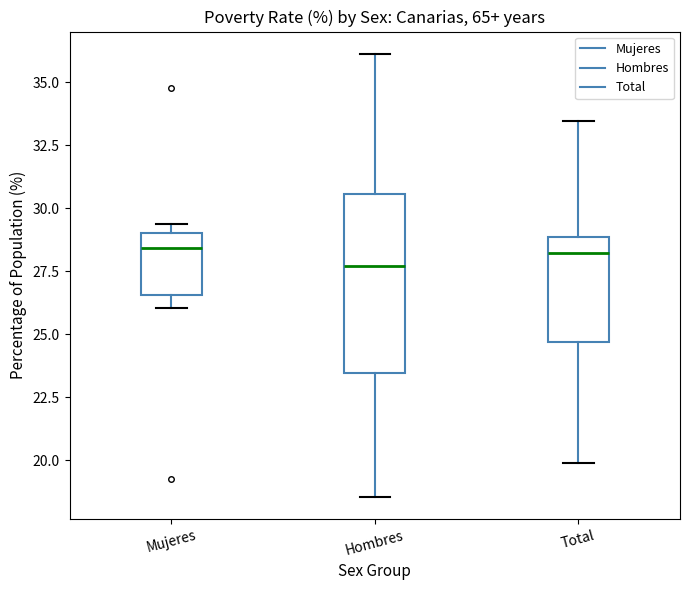

Reading left to right, read every box against the y-axis: the position of its median line, the range the box covers, and the ends of its whiskers. The values are not printed on the chart, so give them approximately, as read against the axis.

Mujeres: median 28.5, box 26.5 to 29.0, whiskers 26.0 to 29.5
Hombres: median 27.5, box 23.5 to 30.5, whiskers 18.5 to 36.0
Total: median 28.0, box 24.5 to 29.0, whiskers 20.0 to 33.5